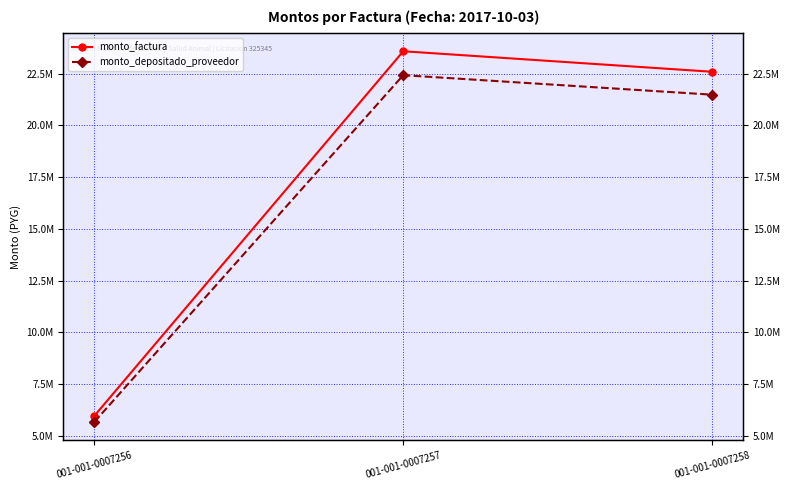

Reading left to right, transcribe all the data shown in this chart.

monto_factura: 001-001-0007256=5968000	001-001-0007257=23582000	001-001-0007258=22591700
monto_depositado_proveedor: 001-001-0007256=5675459	001-001-0007257=22426053	001-001-0007258=21484296